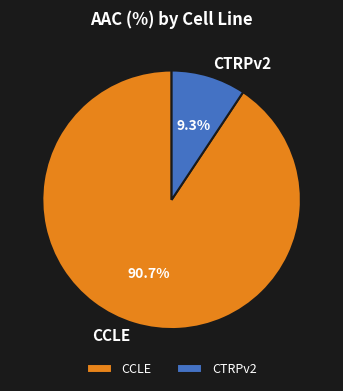

To the nearest percent, what is the difference between the CTRPv2 and CCLE slice percentages?

81%